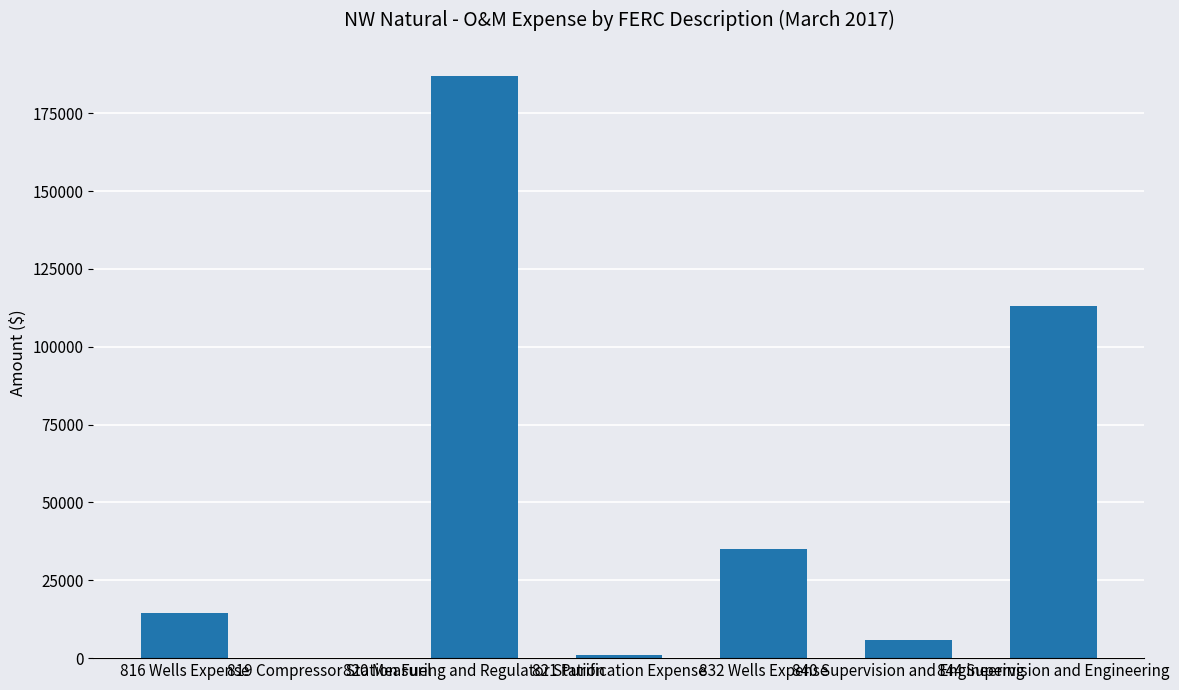

What is the sum of all values?

356528.8